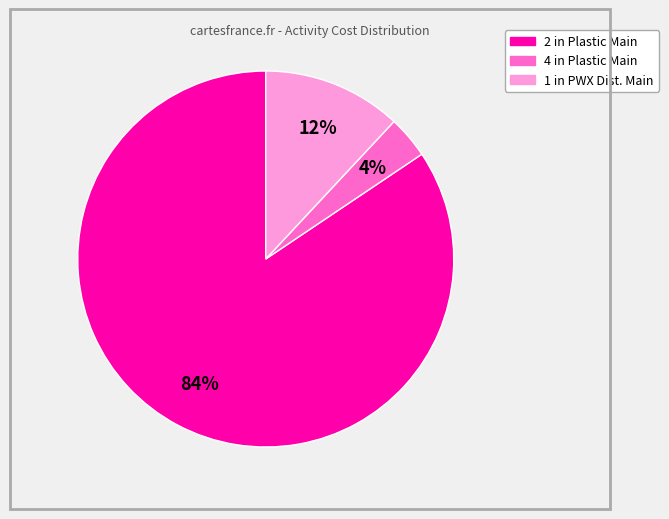

True or false: 2 in Plastic Main accounts for 84% of the total.

True